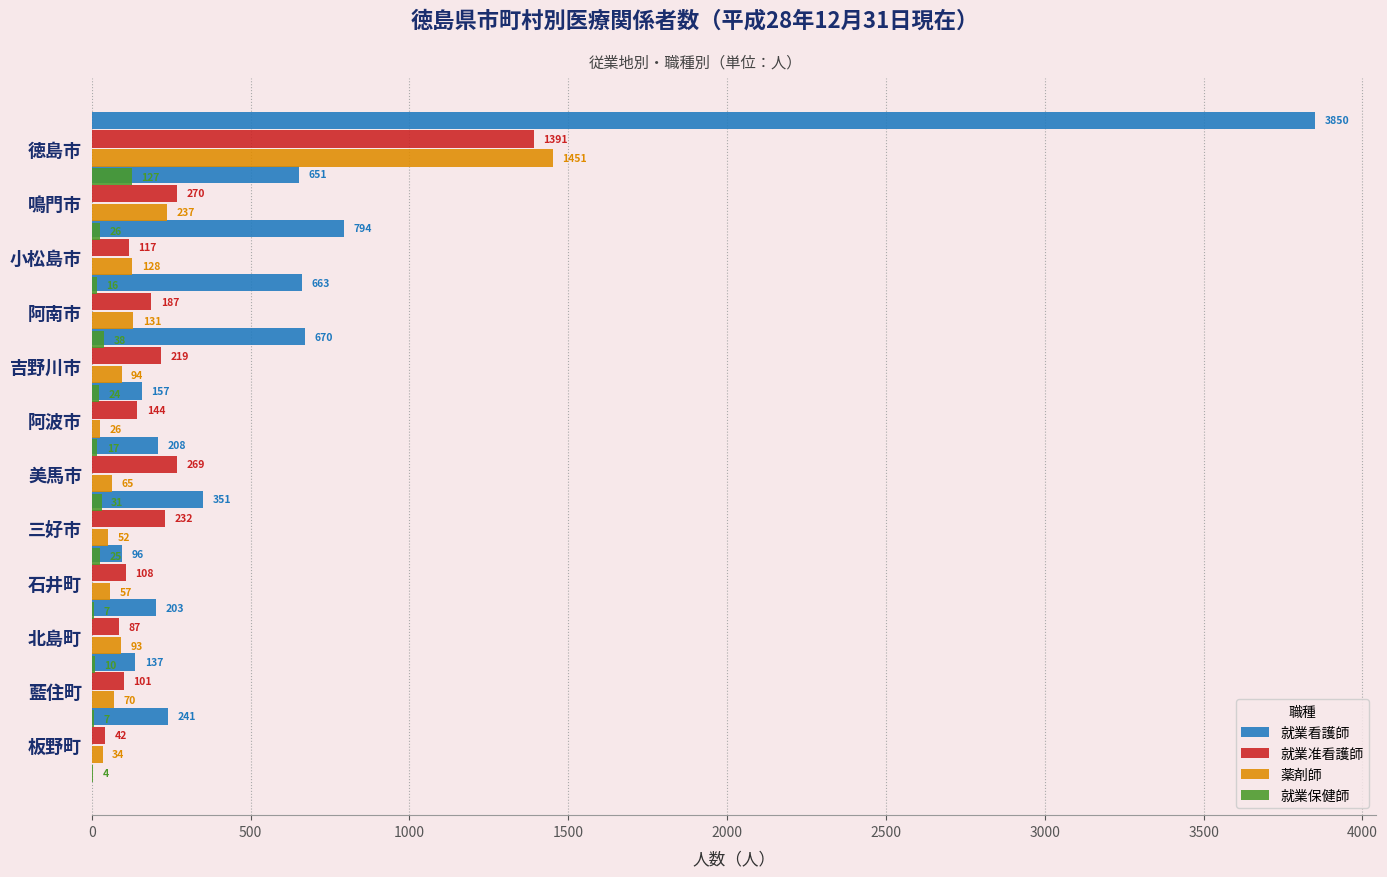

Is it true that 就業保健師 equals 44 at 石井町?

False